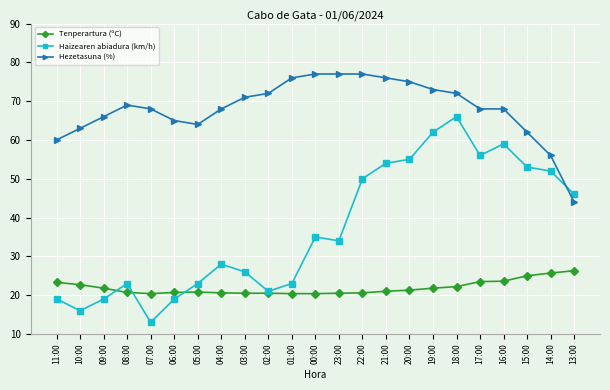

At which category does the chart reach its minimum across all series?

07:00